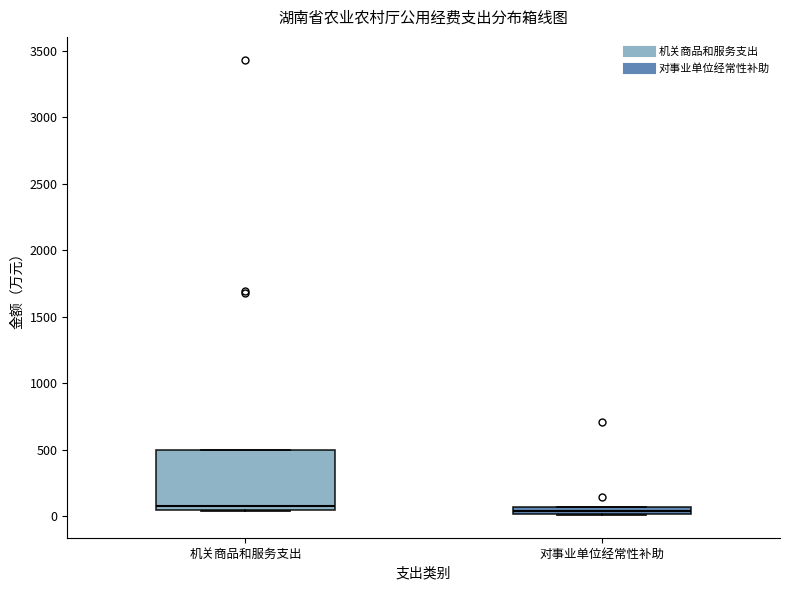

Where is the lower edge of the box for 机关商品和服务支出 on the y-axis? The values are not printed on the chart, so give them approximately, as read against the axis.

50